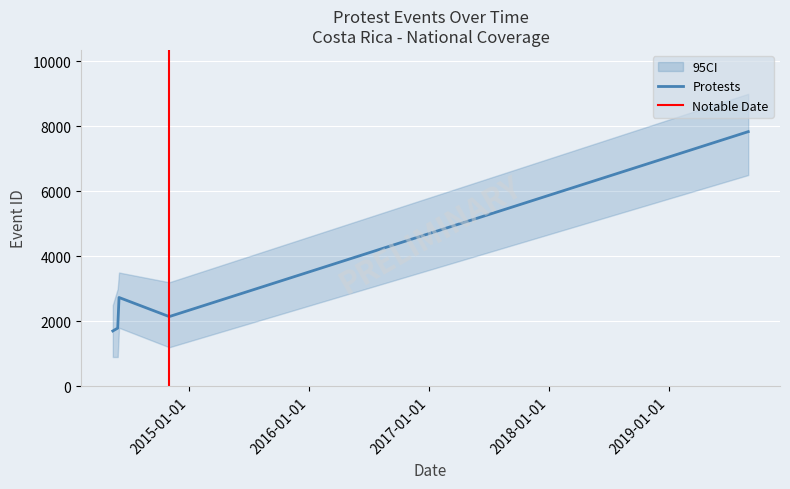

True or false: the data shows 621 at 2014-06-01.

False